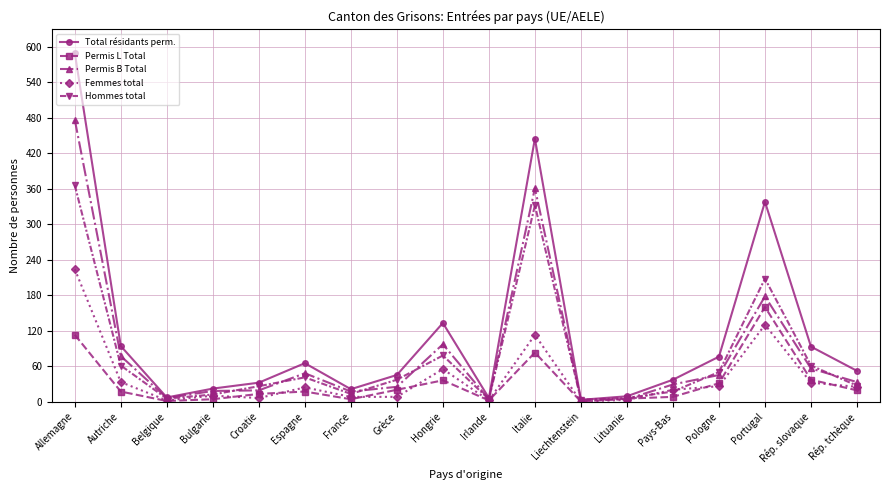

What are all the series names shown in the legend?

Total résidants perm., Permis L Total, Permis B Total, Femmes total, Hommes total